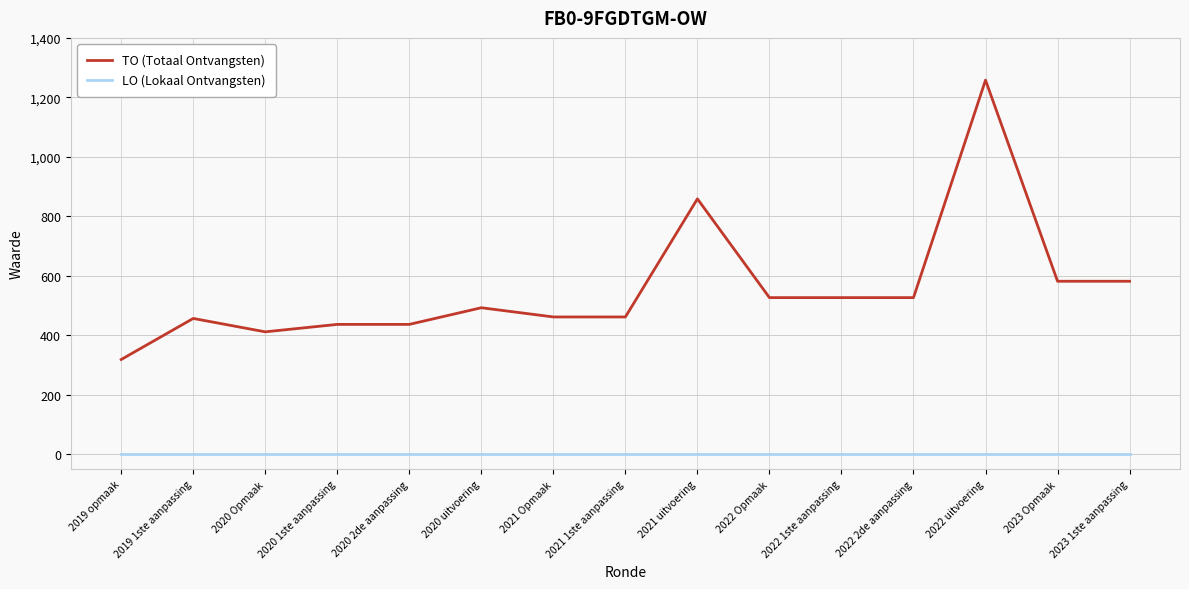

Which series has the largest range (max minus min)?

TO (Totaal Ontvangsten)